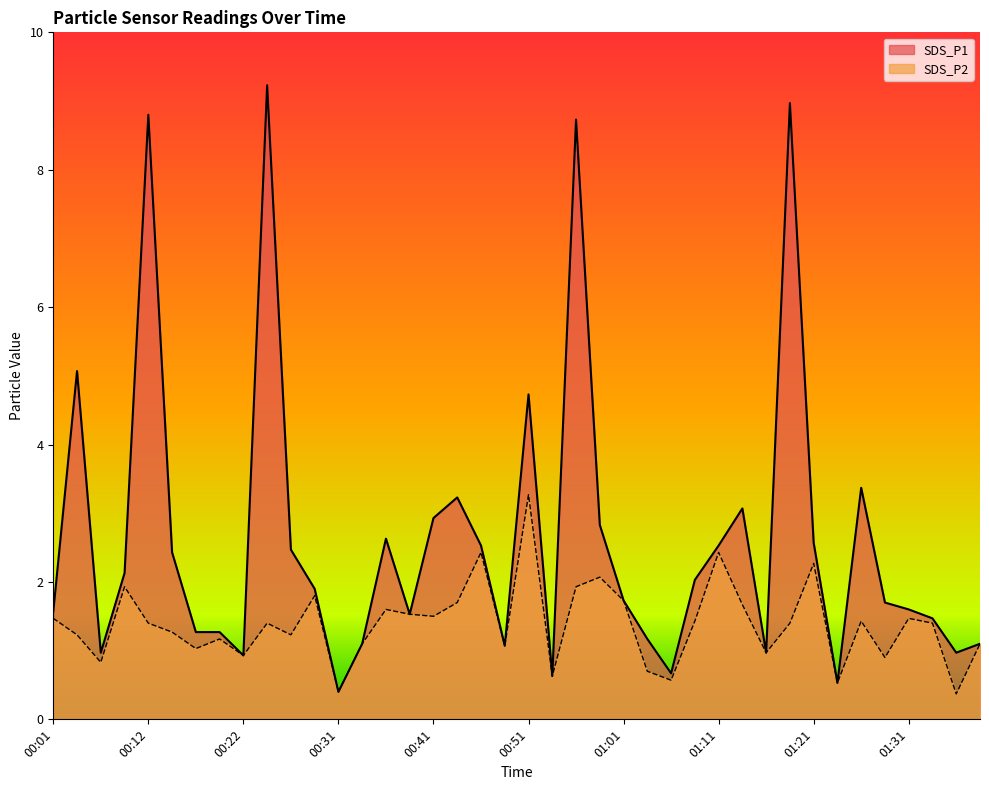

Is the value of SDS_P1 at 01:13 greater than the value of SDS_P2 at 01:11?

Yes